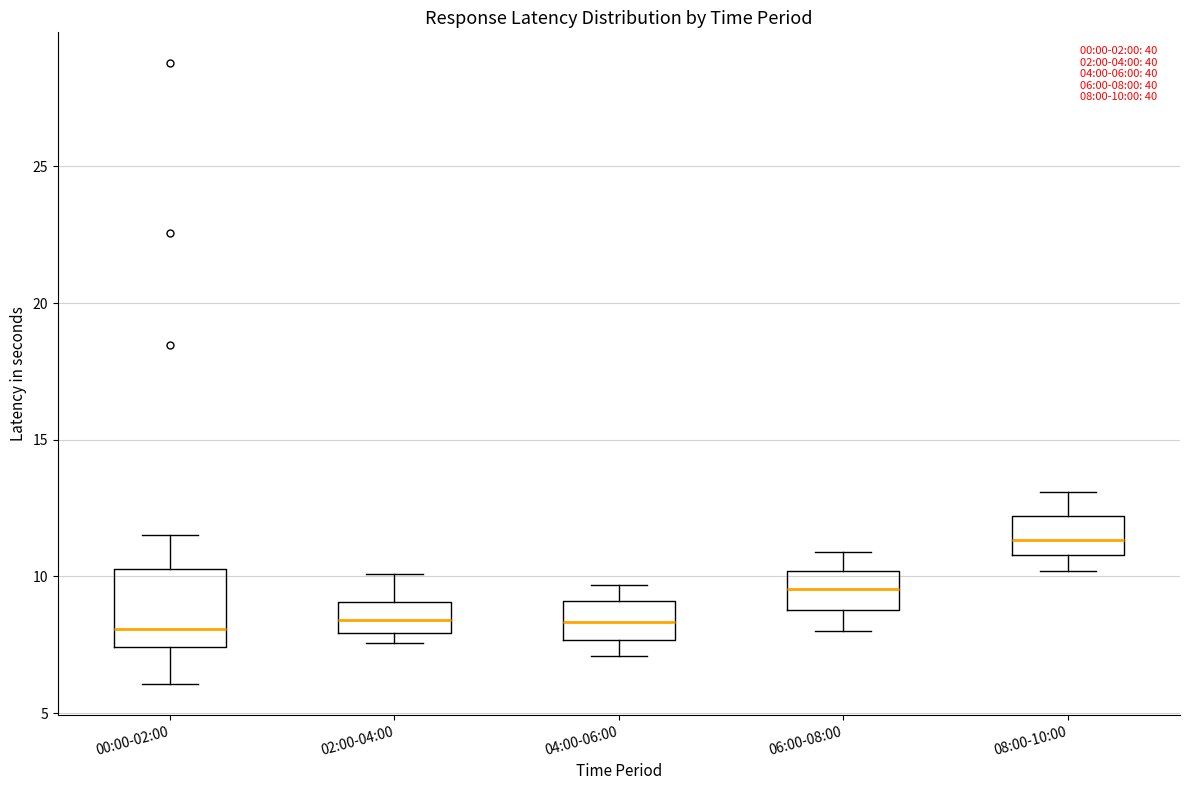

Which box has the highest median line?

08:00-10:00